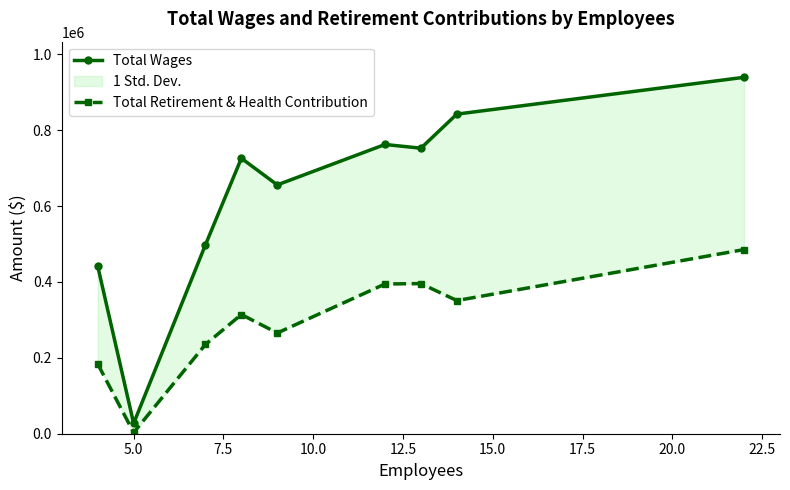

Does the chart display data point markers on the line(s)?

Yes